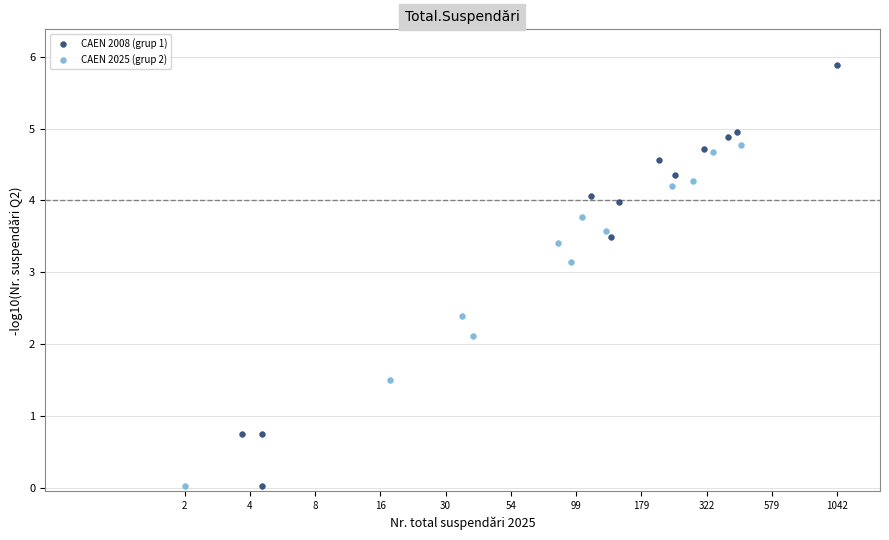

Which series has the largest Y range (max minus min)?

CAEN 2008 (grup 1)